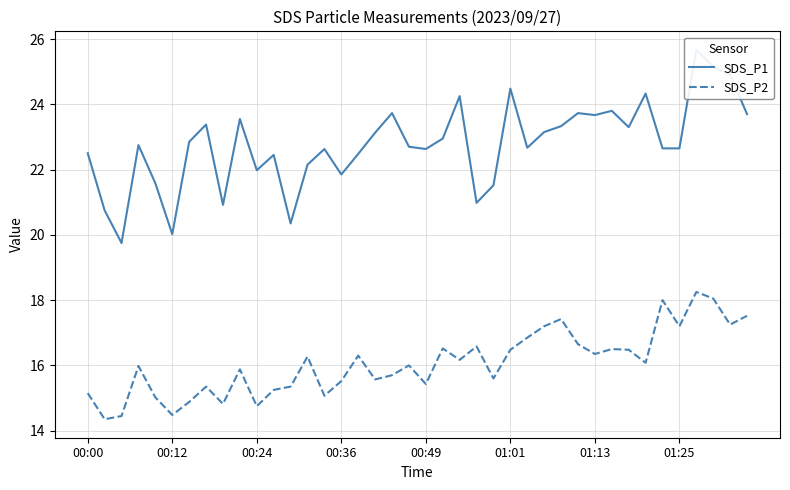

True or false: SDS_P1 and SDS_P2 intersect in this chart.

False